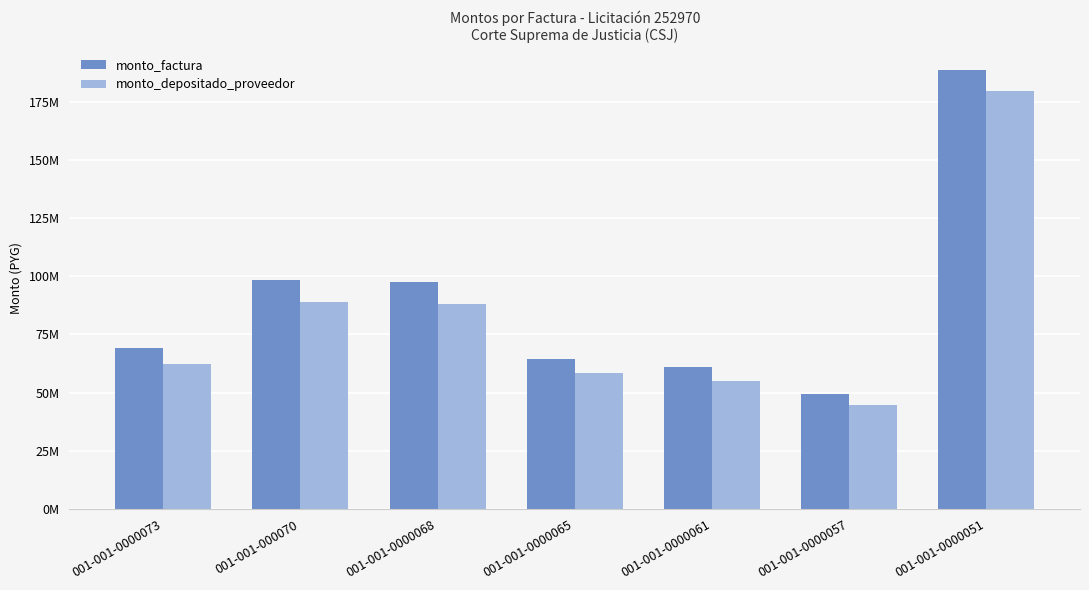

Which series has the largest total across all categories?

monto_factura